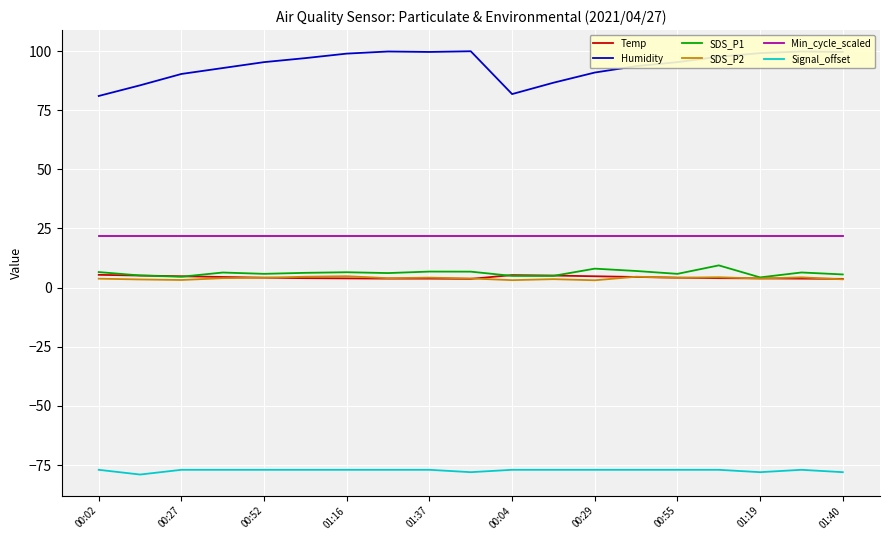

True or false: Humidity and Min_cycle_scaled intersect in this chart.

False